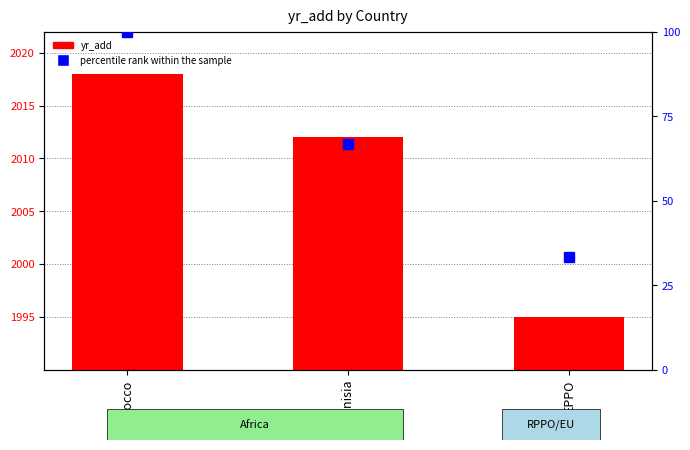

How many data points in yr_add are above 2012?

1